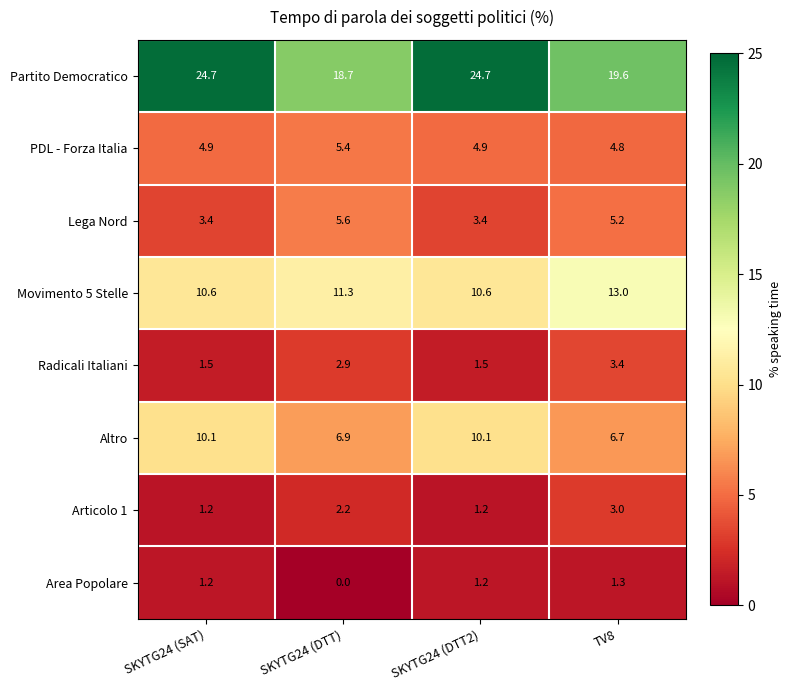

What is the difference between the PDL - Forza Italia values at TV8 and SKYTG24 (DTT)?

0.6